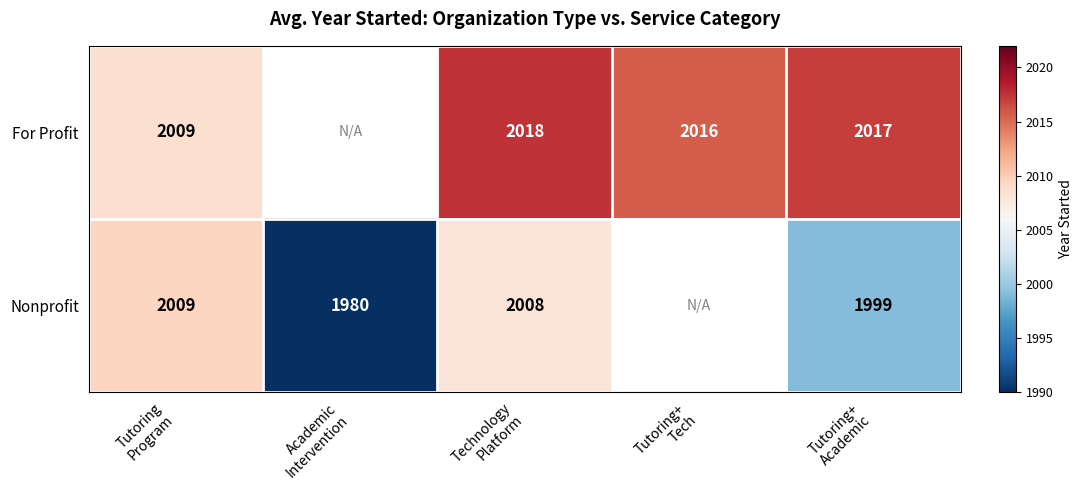

At which label is For Profit closest to 2013?

Tutoring+ Tech